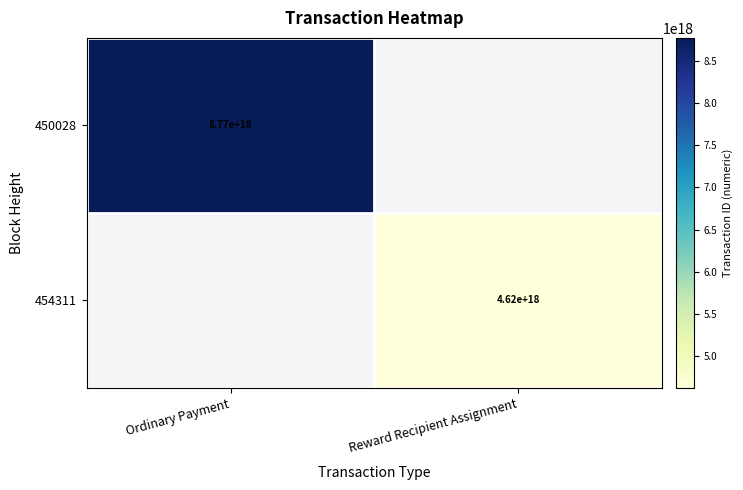

The 454311 series shows 6938682516102584320 at Reward Recipient Assignment. True or false?

False